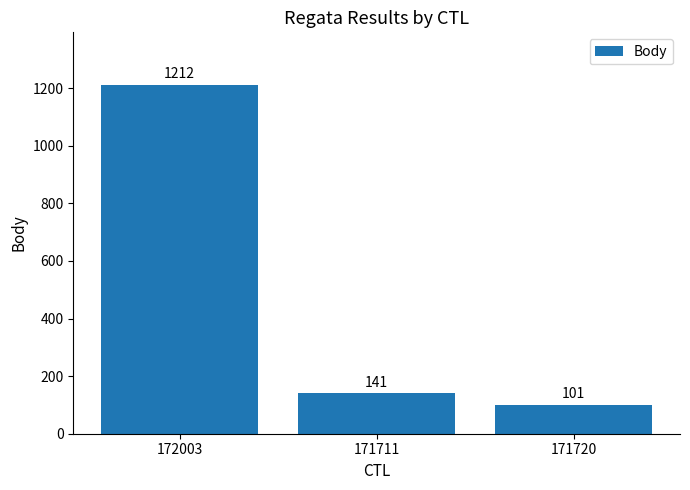

Reading left to right, list all the values displayed in this chart.

172003=1212	171711=141	171720=101